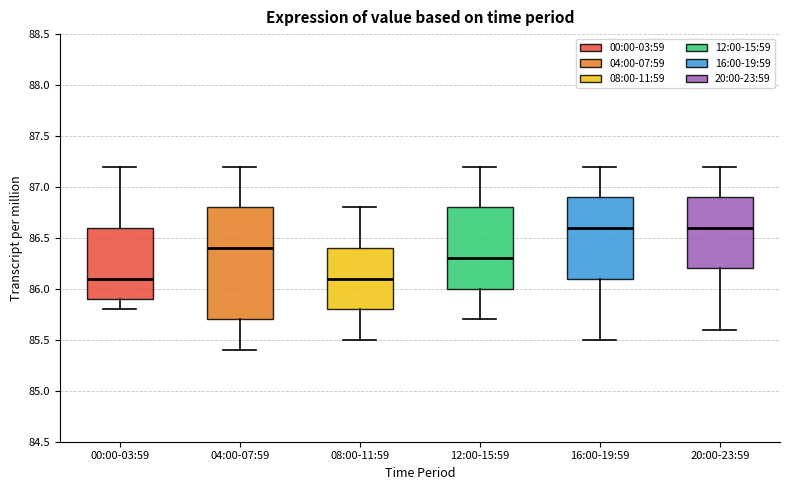

Which box is the tallest, from its lower edge to its upper edge?

04:00-07:59